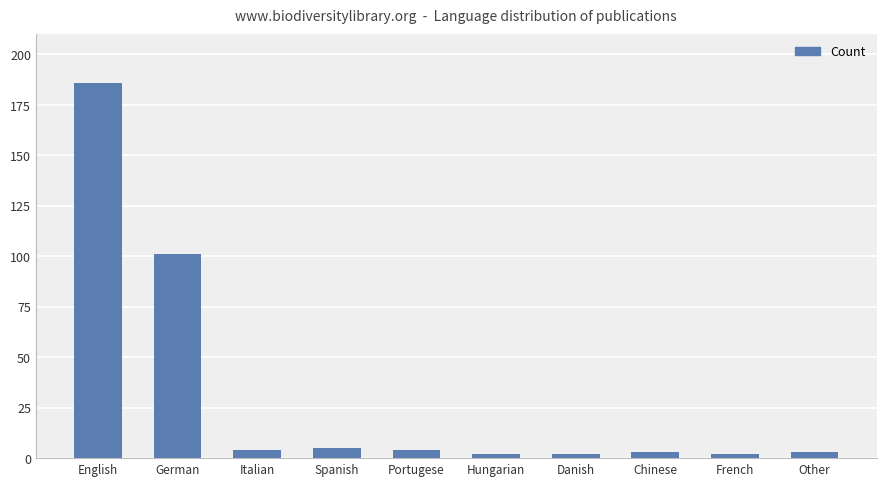

What is the approximate value at Hungarian?

2